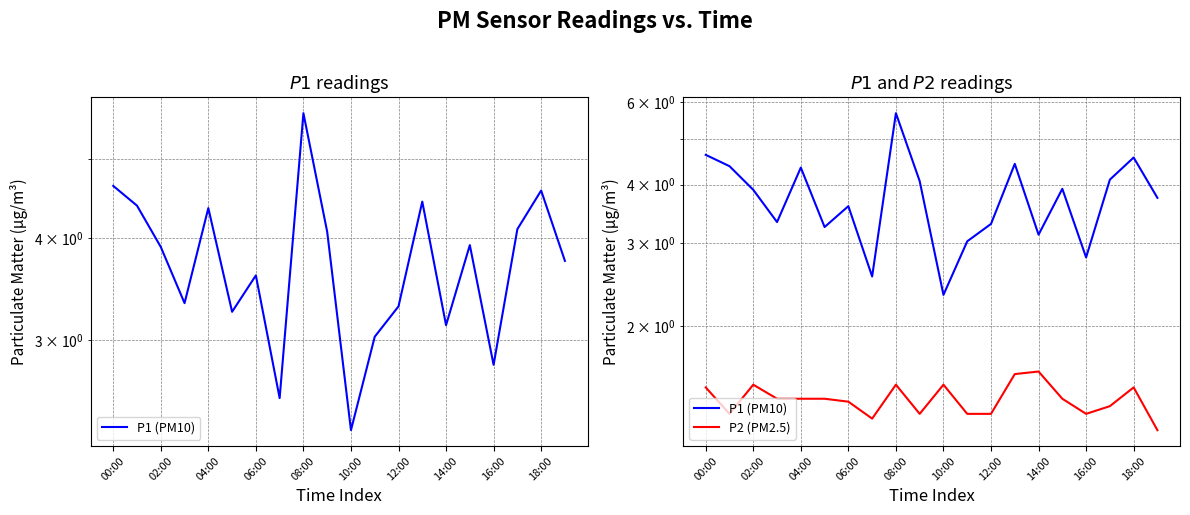

True or false: P1 (PM10) and P2 (PM2.5) intersect in this chart.

False